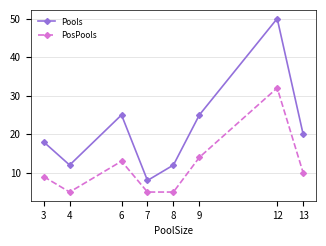

Does the chart have visible grid lines?

Yes